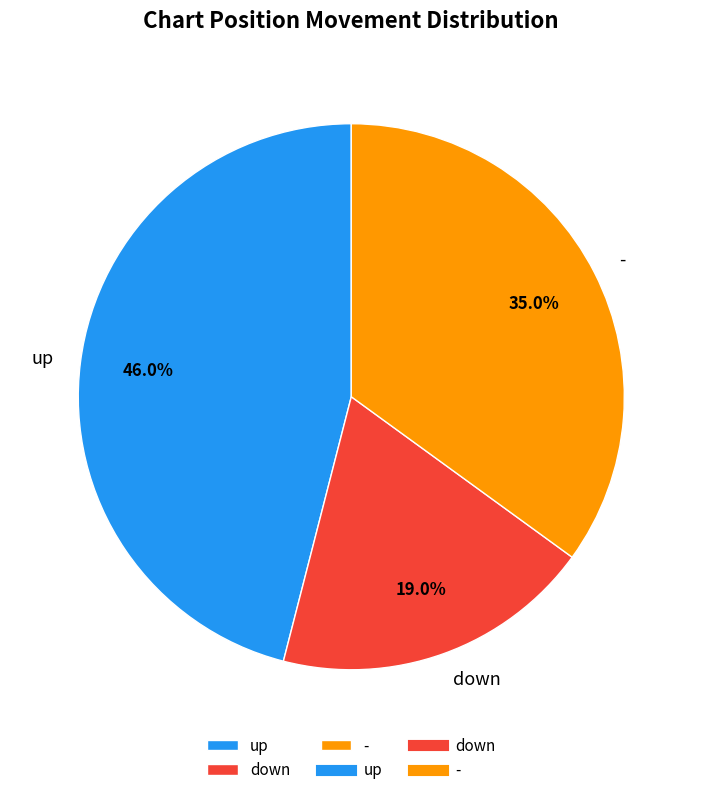

To the nearest percent, what is the difference between the largest and smallest slice percentages?

27%